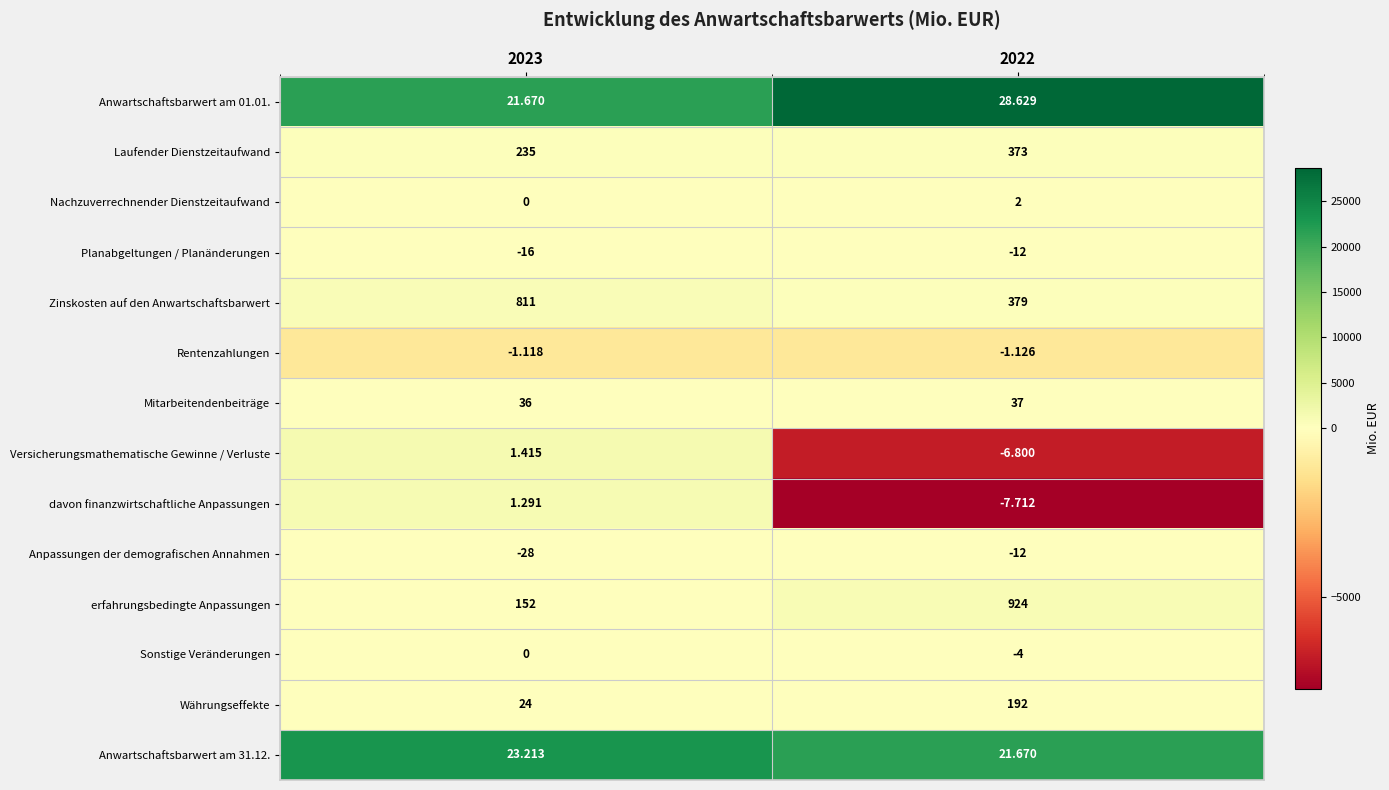

Which series has the largest total across all categories?

Zinskosten auf den Anwartschaftsbarwert